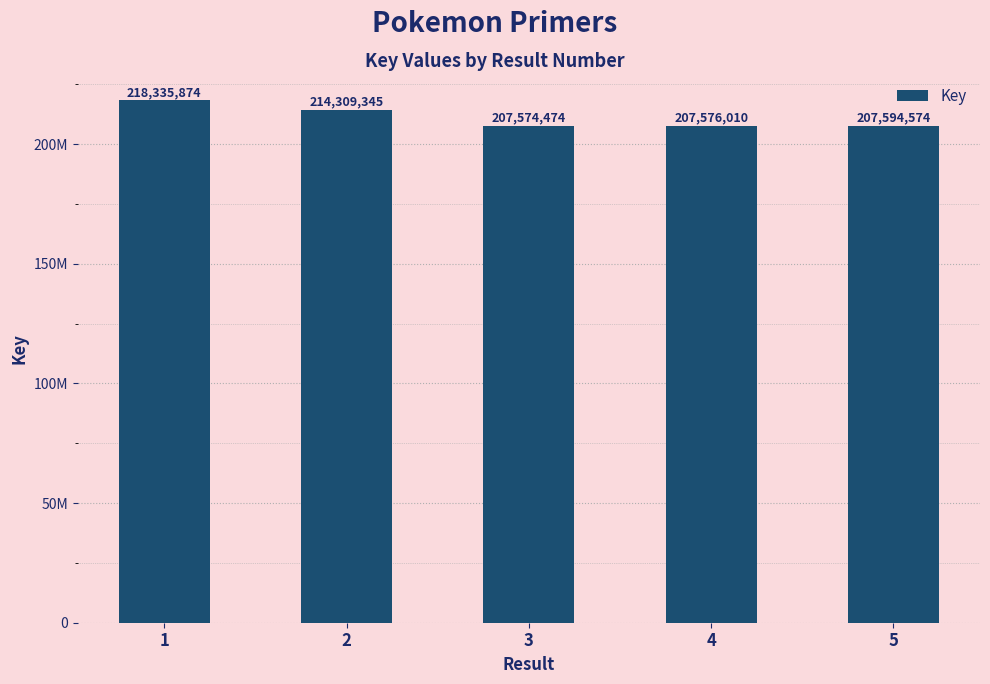

At which label does the data first exceed 207594574?

1